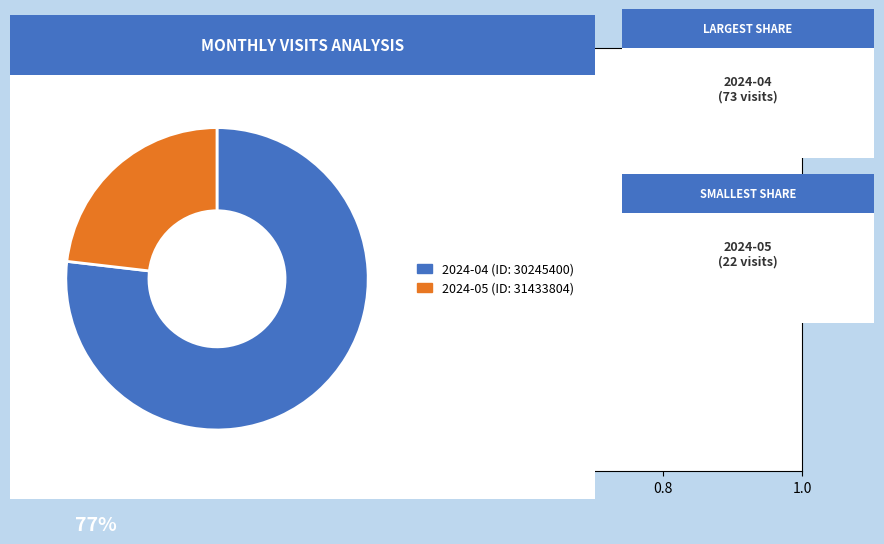

Does any single category account for the majority?

Yes